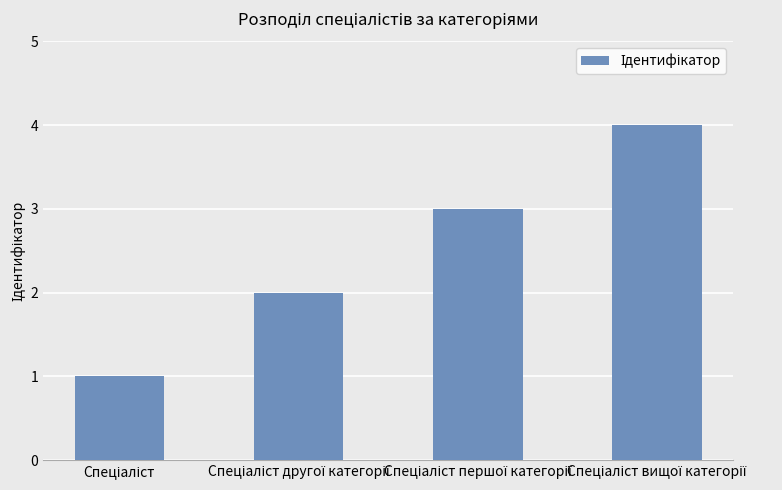

What is the difference between the maximum and minimum values?

3